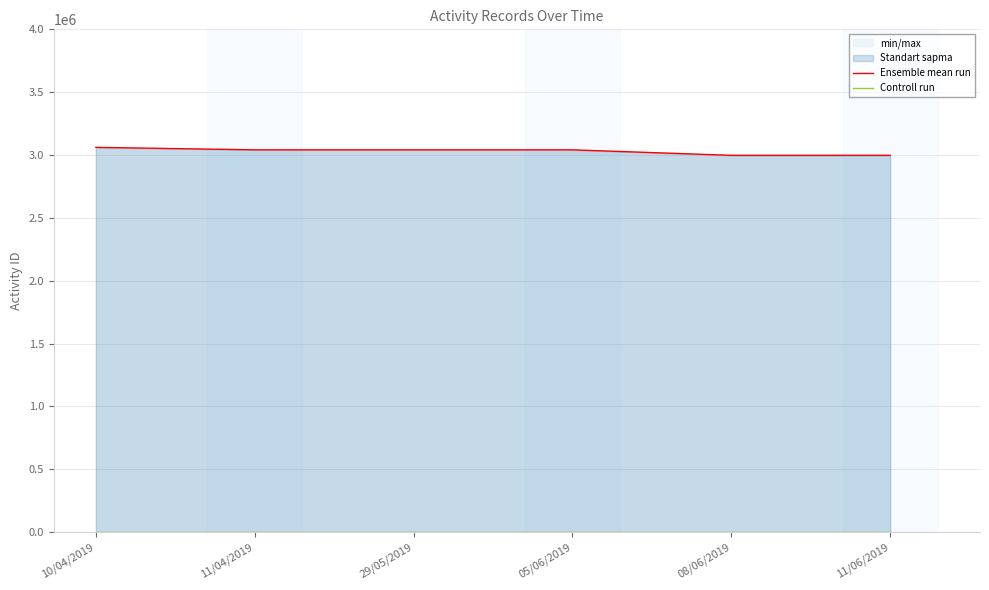

True or false: Controll run and Ensemble mean run intersect in this chart.

False